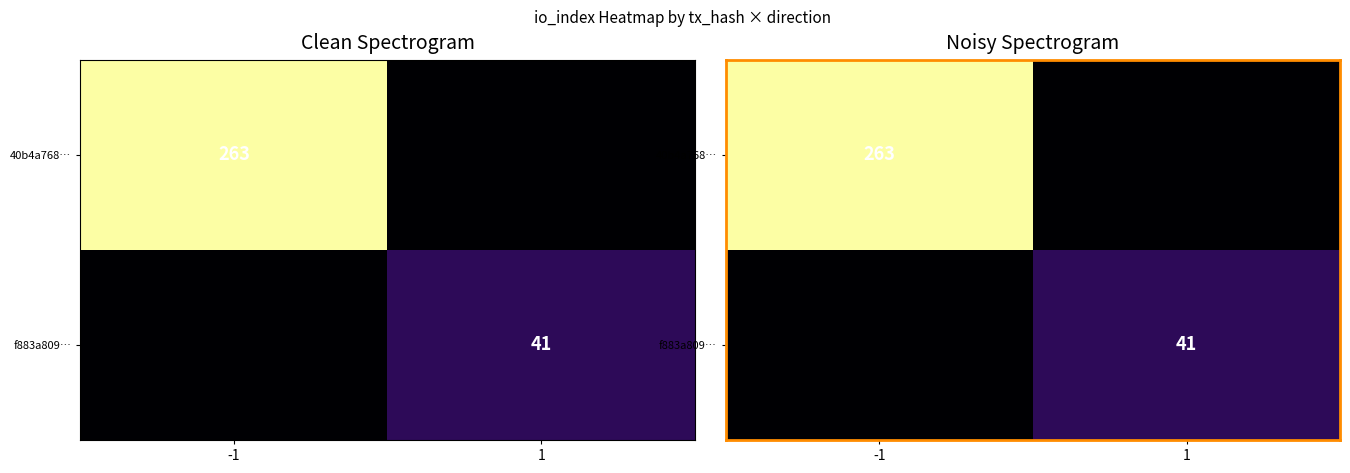

Rank the categories by f883a809… value from lowest to highest.

-1, 1